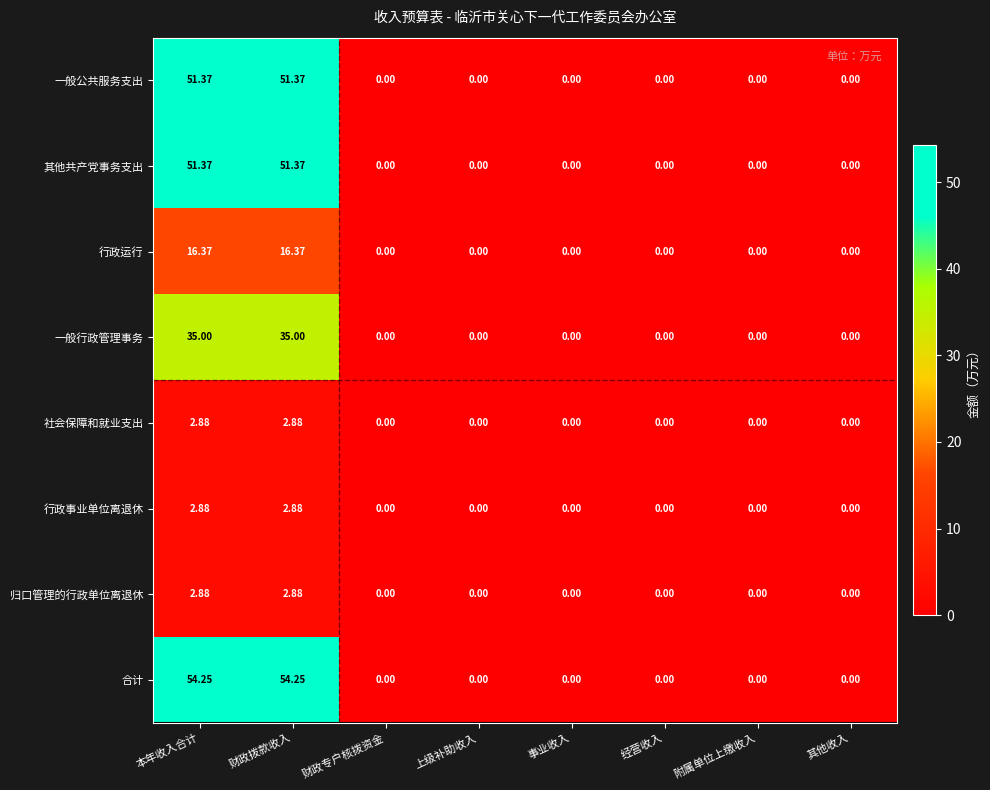

Which series has the largest total across all categories?

合计